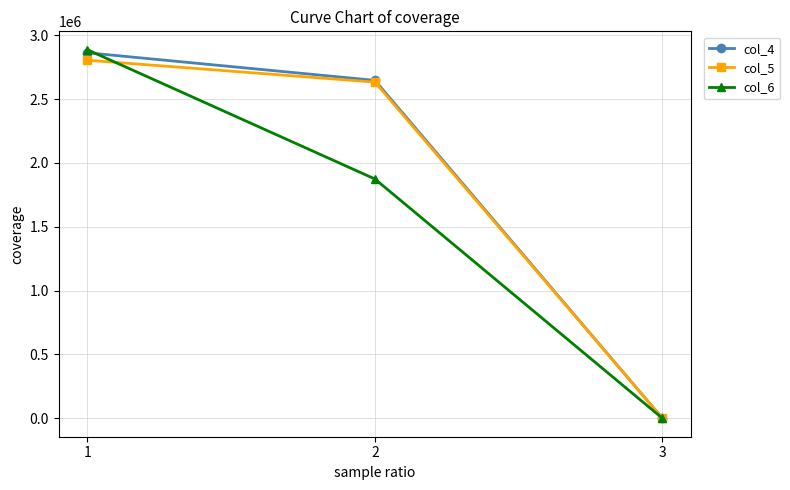

Rank the categories by col_6 value from highest to lowest.

1, 2, 3